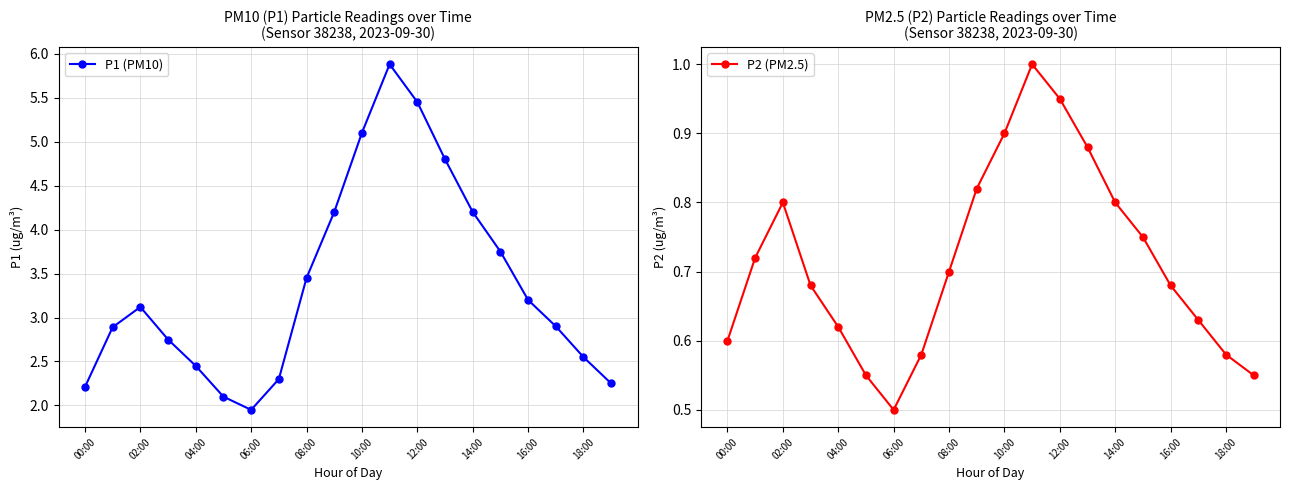

How many data points does each series have?

20